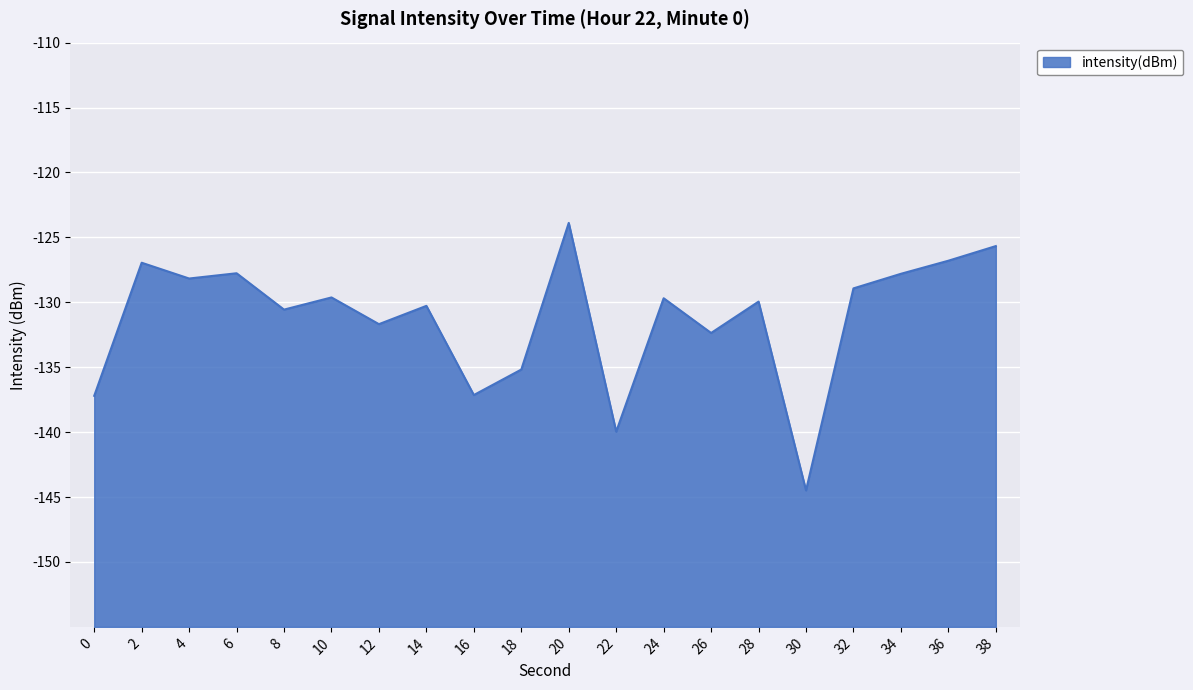

Reading right to left, what are all the values shown in this chart?

38=-125.7	36=-126.8	34=-127.8	32=-128.9	30=-144.5	28=-129.9	26=-132.4	24=-129.7	22=-140.0	20=-123.9	18=-135.2	16=-137.1	14=-130.3	12=-131.7	10=-129.6	8=-130.6	6=-127.8	4=-128.2	2=-127.0	0=-137.2